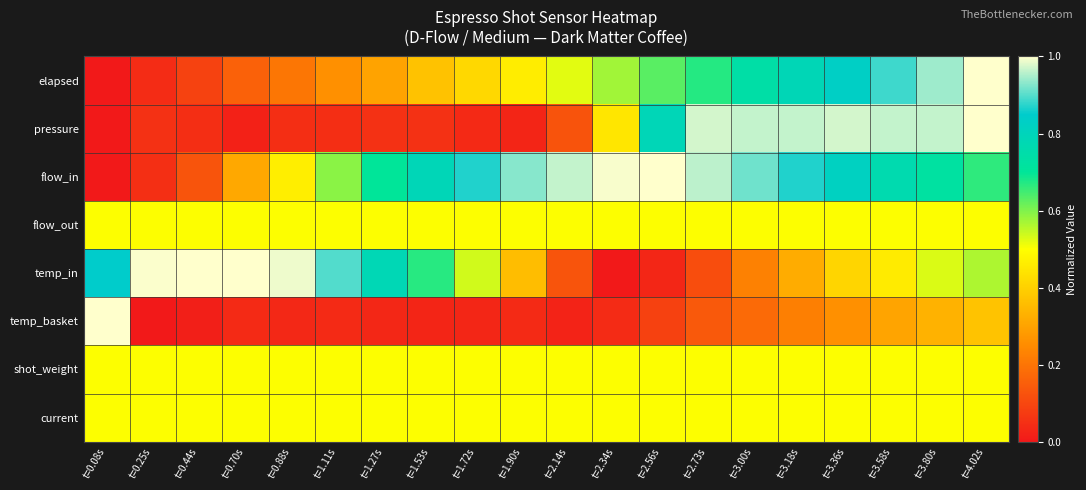

What is the difference between the highest and lowest values at t=2.14s?

0.9